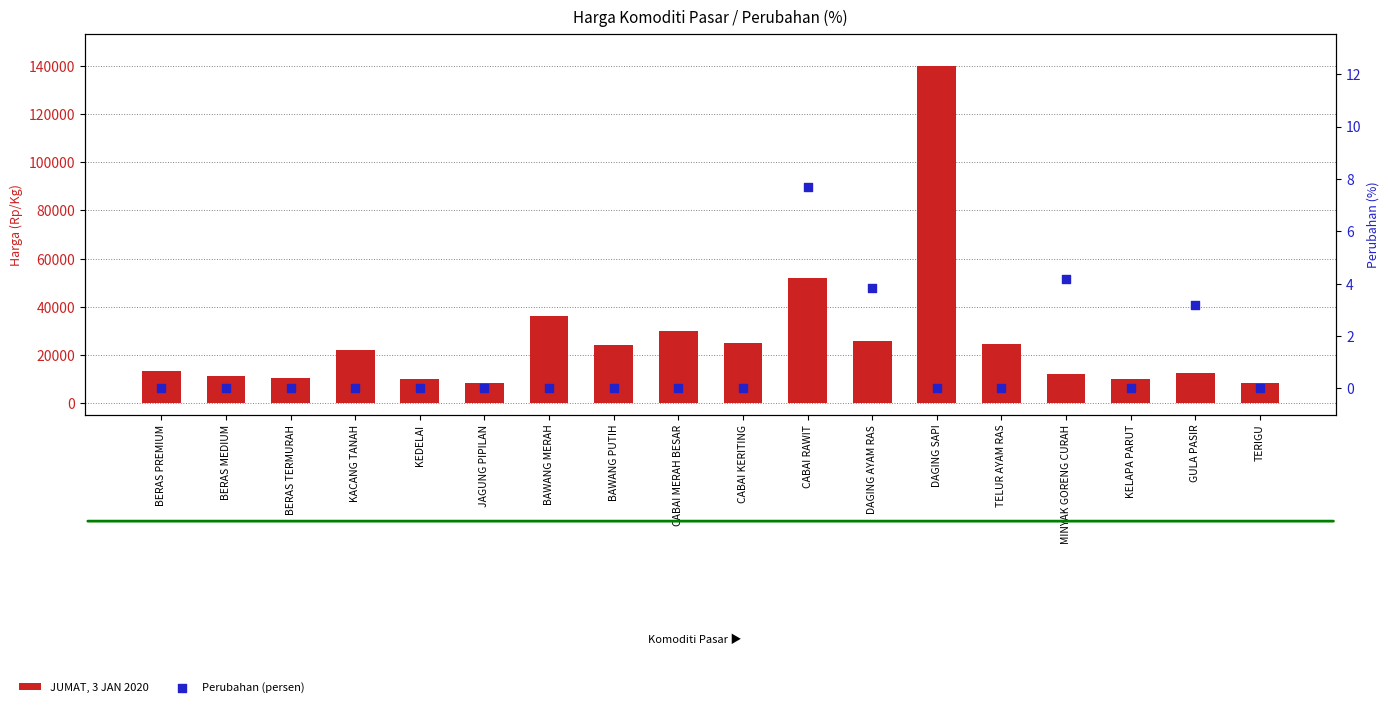

What is the total value across all series at TERIGU?

8500.0